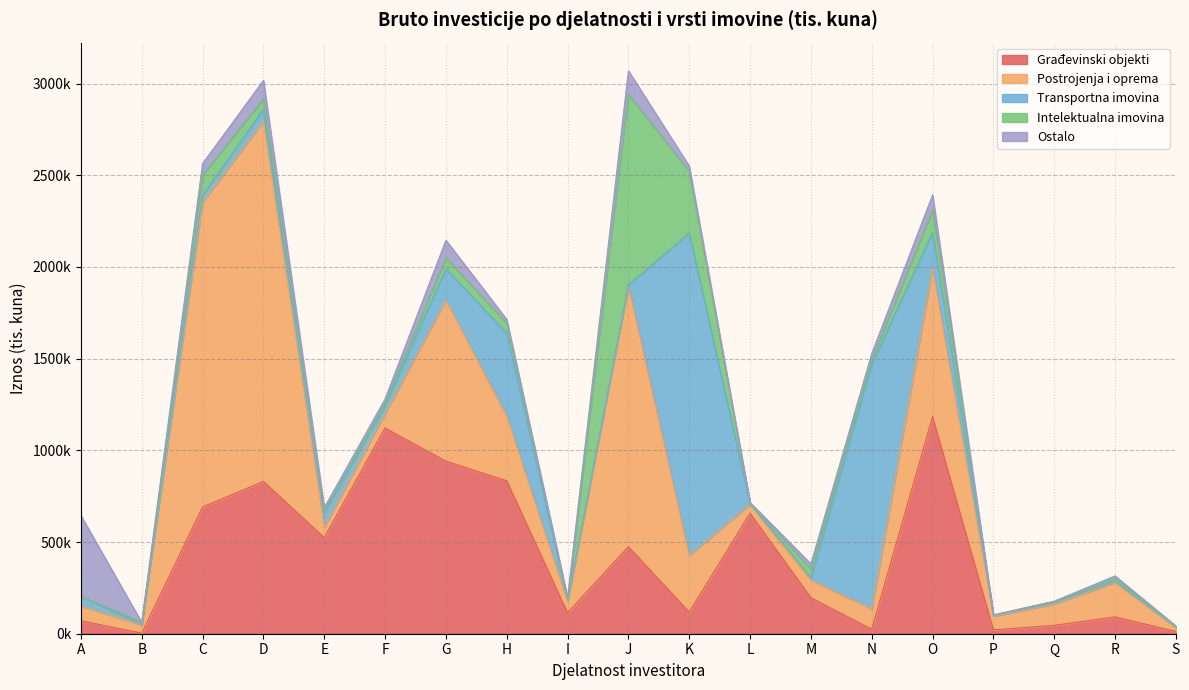

What is the sum of all Građevinski objekti values?

7953764